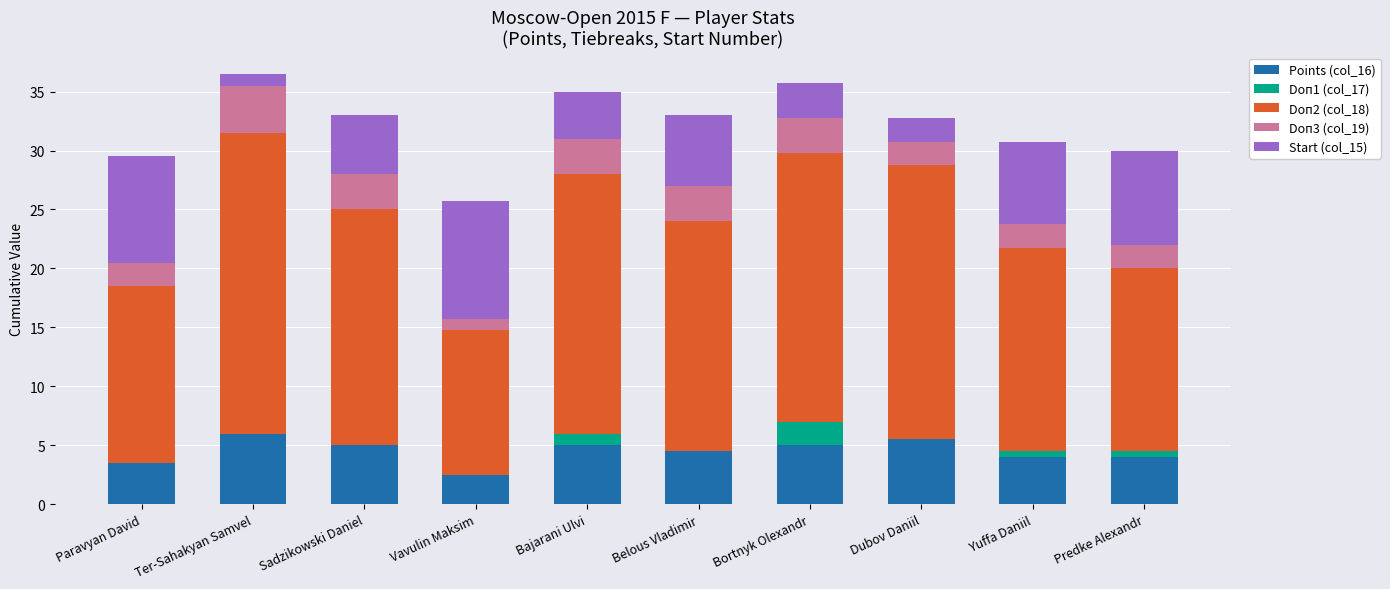

What value does the Points (col_16) series have at Bortnyk Olexandr?

5.0